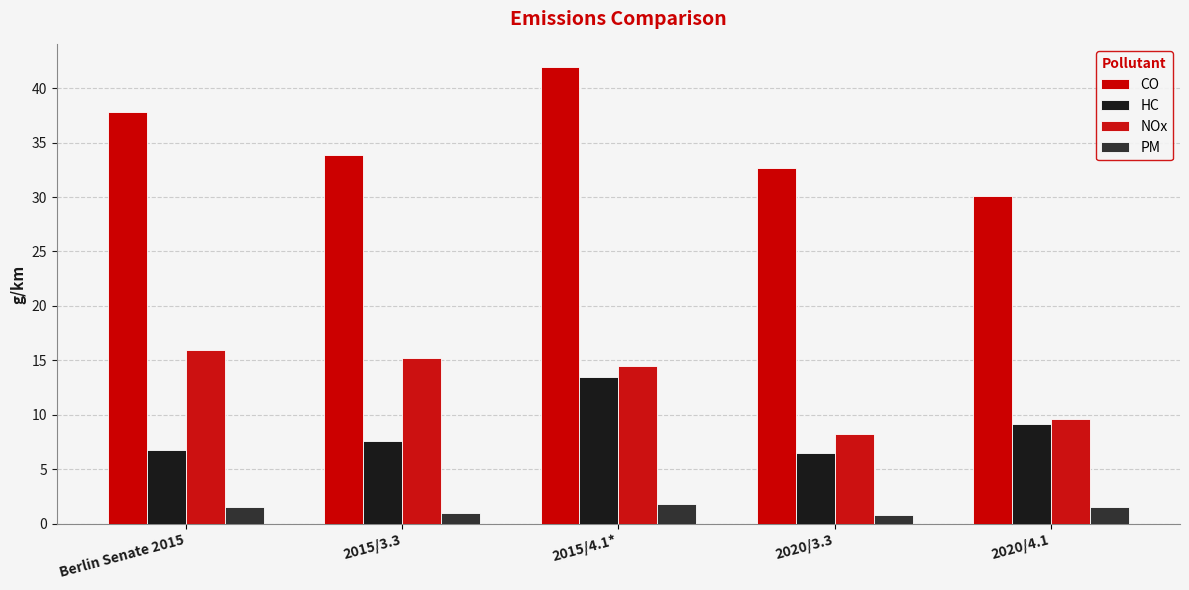

Are the bars horizontal?

No